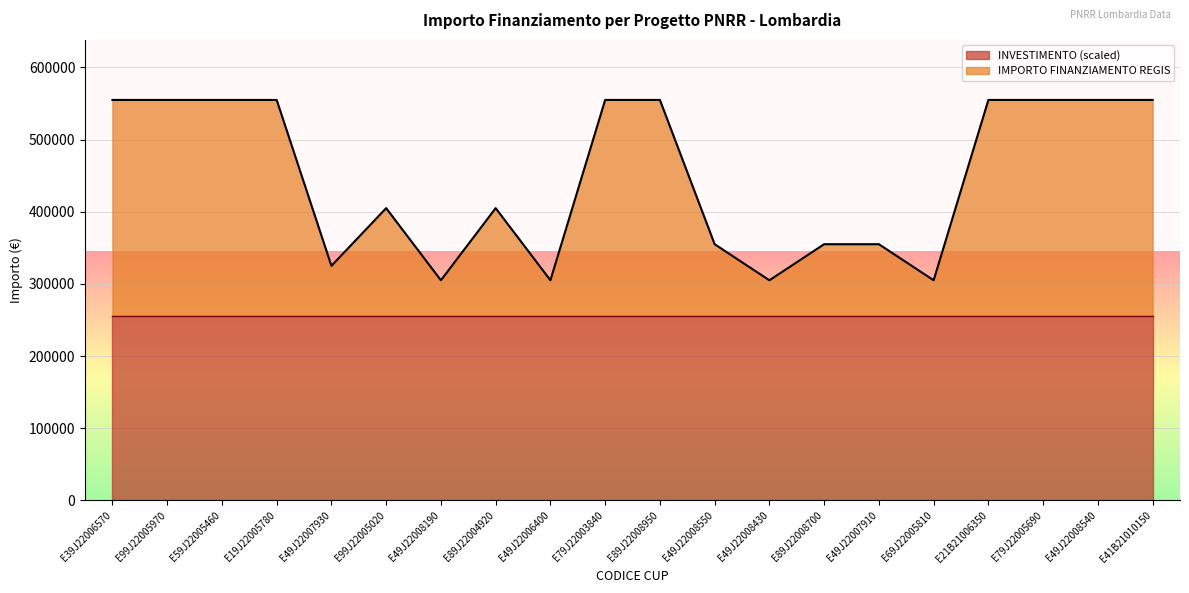

True or false: INVESTIMENTO (scaled) has a value of 84303.0 at E59J22005460.

False